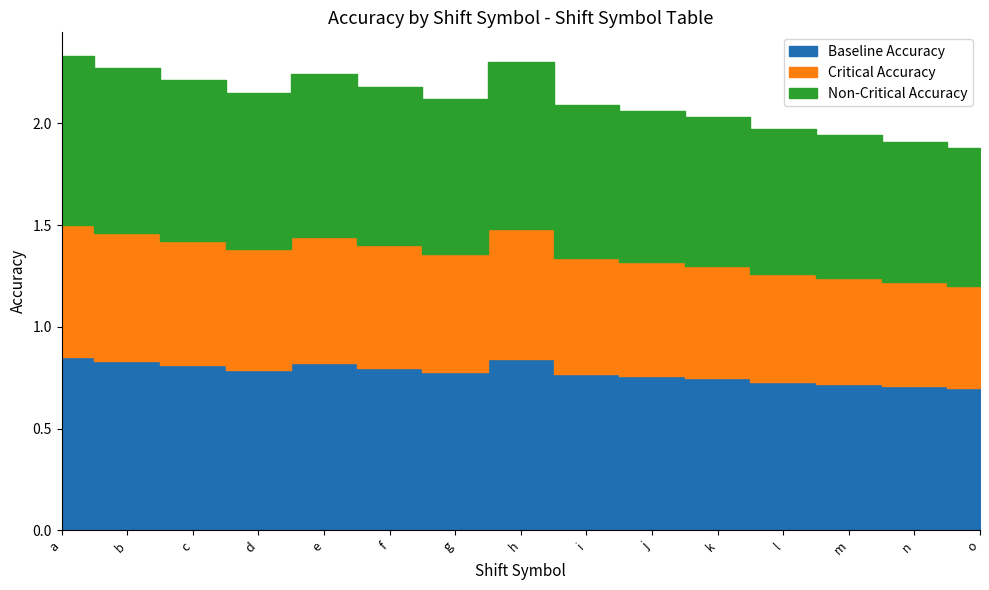

What are all the series names shown in the legend?

Baseline Accuracy, Critical Accuracy, Non-Critical Accuracy